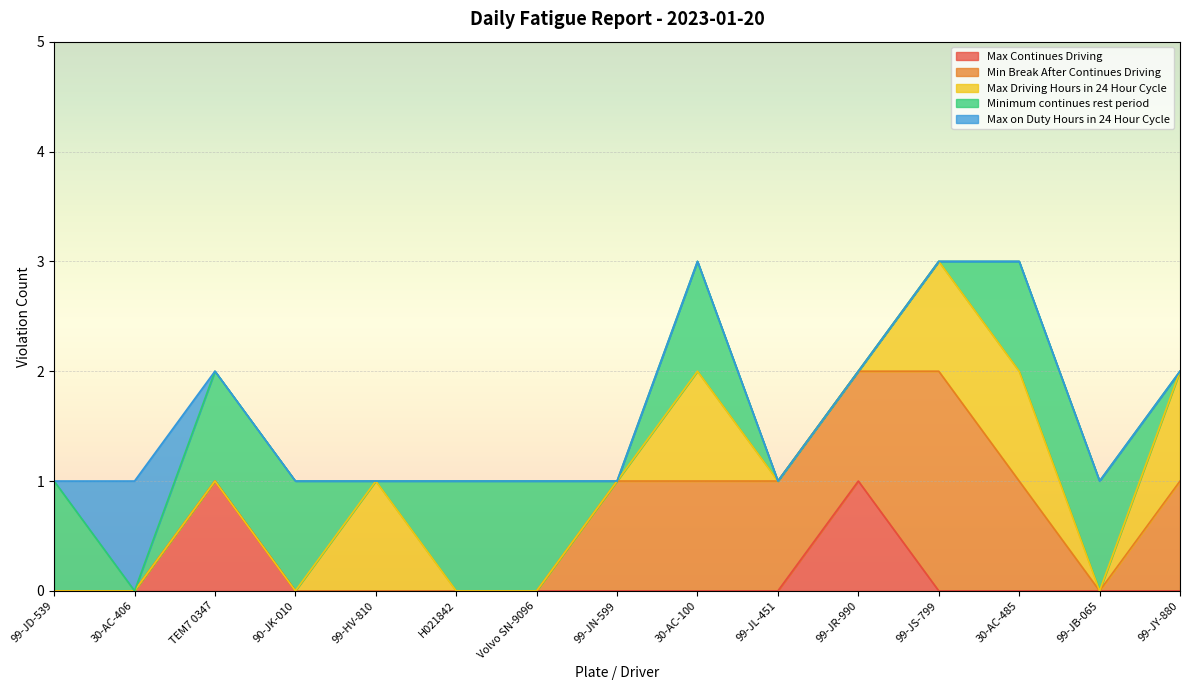

Reading left to right, list all the values displayed in this chart.

Max Continues Driving: 0	0	1	0	0	0	0	0	0	0	1	0	0	0	0
Min Break After Continues Driving: 0	0	0	0	0	0	0	1	1	1	1	2	1	0	1
Max Driving Hours in 24 Hour Cycle: 0	0	0	0	1	0	0	0	1	0	0	1	1	0	1
Minimum continues rest period: 1	0	1	1	0	1	1	0	1	0	0	0	1	1	0
Max on Duty Hours in 24 Hour Cycle: 0	1	0	0	0	0	0	0	0	0	0	0	0	0	0